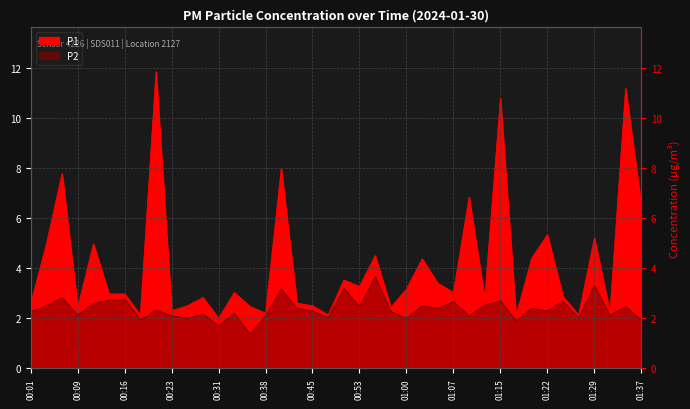

Reading left to right, extract all data points from this chart.

P1: 00:01=2.6	00:04=5.0	00:06=7.8	00:09=2.4	00:11=5.0	00:13=3.0	00:16=3.0	00:18=2.1	00:21=11.8	00:23=2.3	00:26=2.5	00:28=2.8	00:31=2.0	00:33=3.0	00:35=2.5	00:38=2.2	00:40=8.0	00:43=2.6	00:45=2.5	00:48=2.1	00:50=3.5	00:53=3.3	00:55=4.5	00:57=2.4	01:00=3.2	01:02=4.4	01:05=3.4	01:07=3.0	01:10=6.8	01:12=2.8	01:15=10.8	01:17=2.1	01:20=4.4	01:22=5.3	01:24=2.9	01:27=2.1	01:29=5.2	01:32=2.2	01:34=11.2	01:37=6.5
P2: 00:01=2.3	00:04=2.5	00:06=2.8	00:09=2.1	00:11=2.6	00:13=2.7	00:16=2.8	00:18=1.9	00:21=2.3	00:23=2.1	00:26=2.0	00:28=2.2	00:31=1.7	00:33=2.2	00:35=1.4	00:38=2.1	00:40=3.2	00:43=2.4	00:45=2.3	00:48=2.0	00:50=3.2	00:53=2.5	00:55=3.7	00:57=2.3	01:00=2.0	01:02=2.5	01:05=2.4	01:07=2.7	01:10=2.1	01:12=2.5	01:15=2.7	01:17=1.9	01:20=2.4	01:22=2.3	01:24=2.7	01:27=2.0	01:29=3.3	01:32=2.1	01:34=2.5	01:37=1.9